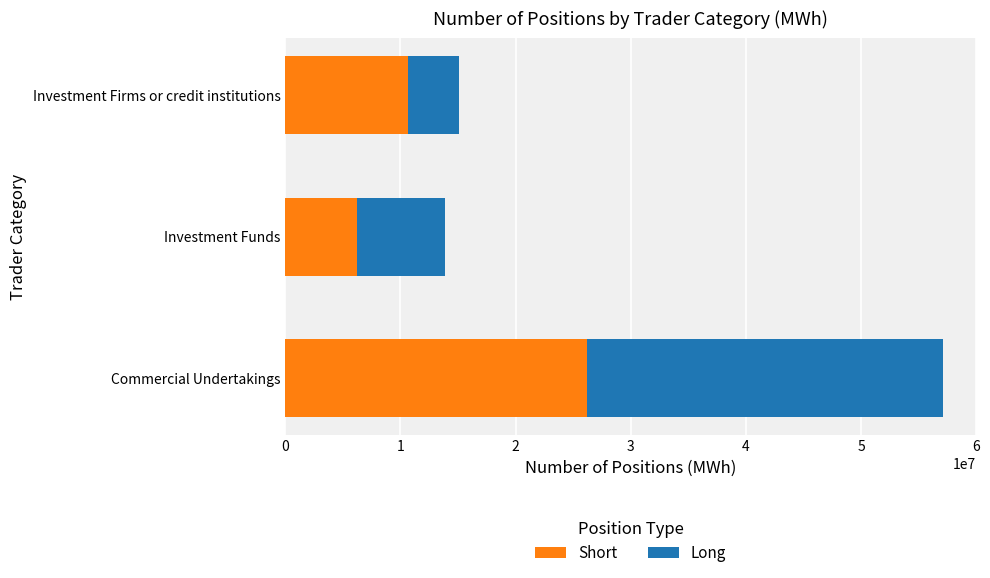

Count the number of categories in the chart.

3